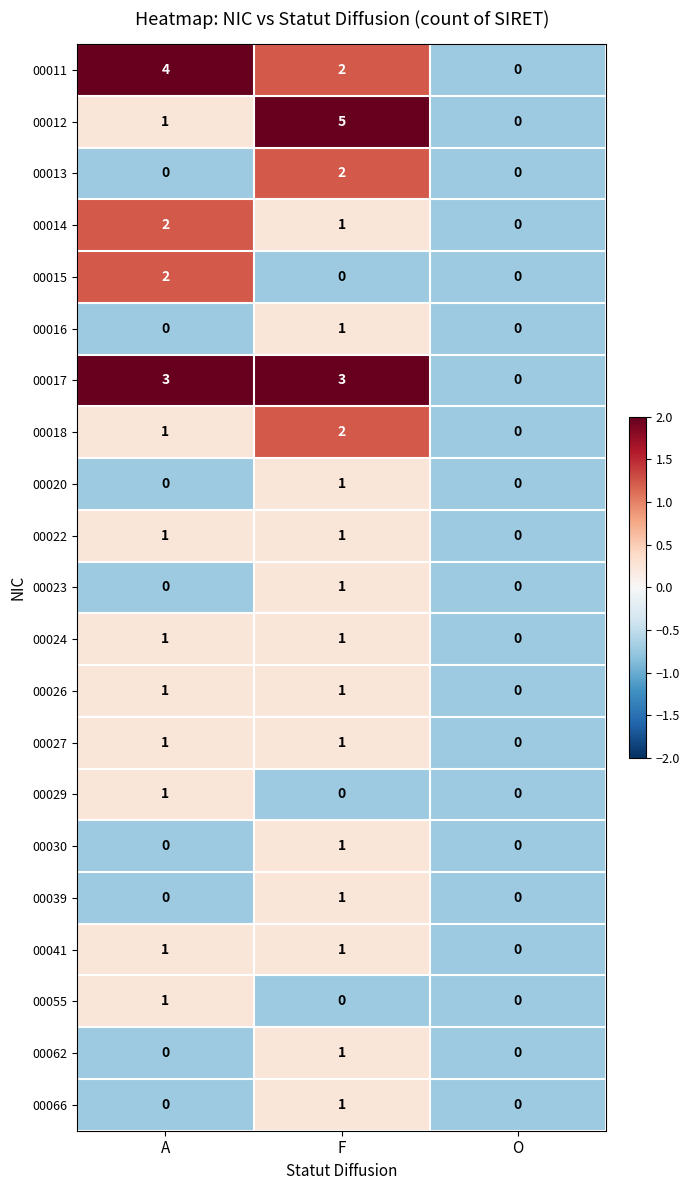

Where is 00041 nearest to the value 0?

O